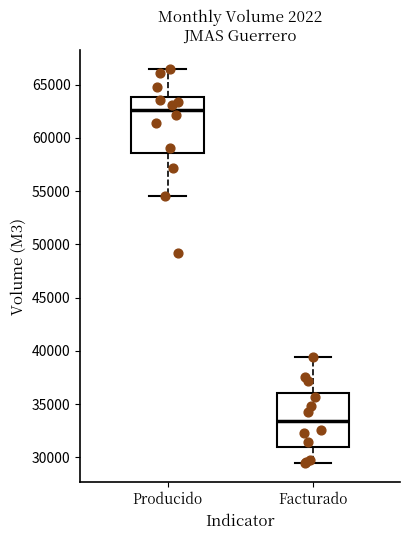

Reading left to right, transcribe this box plot: for each box, give where its median line is, the range the box spans, and where its two whiskers end, as read against the y-axis. The values are not printed on the chart, so give them approximately, as read against the axis.

Producido: median 62500, box 58500 to 64000, whiskers 54500 to 66500
Facturado: median 33500, box 31000 to 36000, whiskers 29500 to 39500